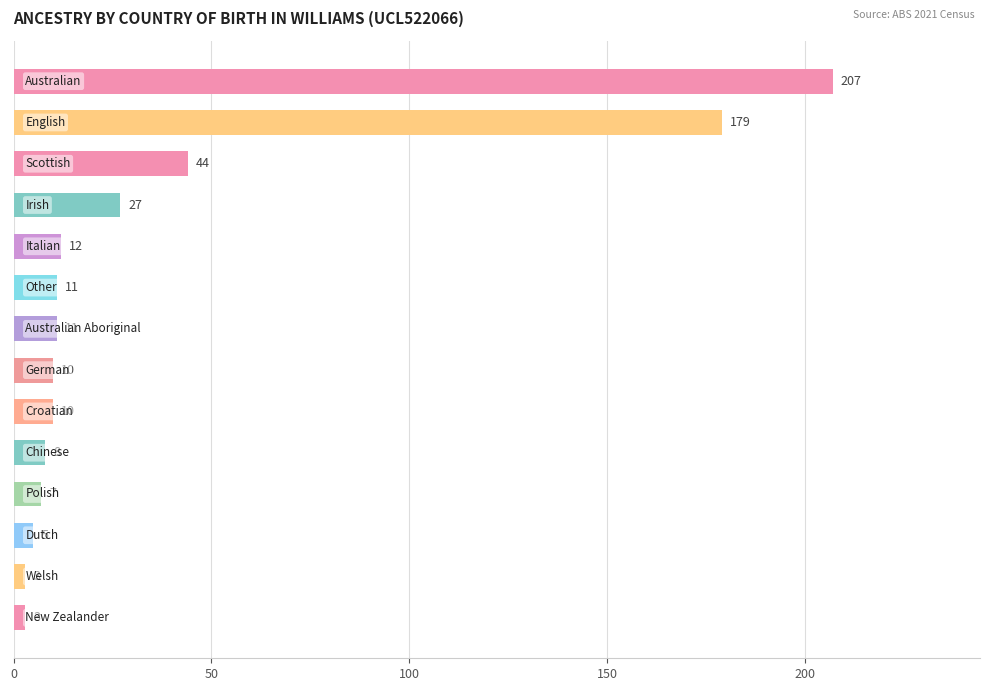

What is the value of the 10th bar from the top?

8